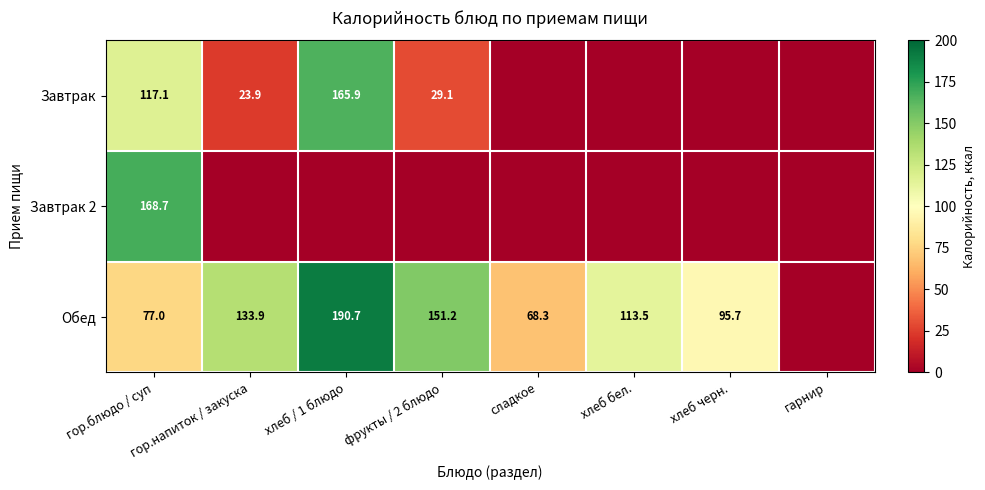

What is the maximum value shown in the chart?

190.7